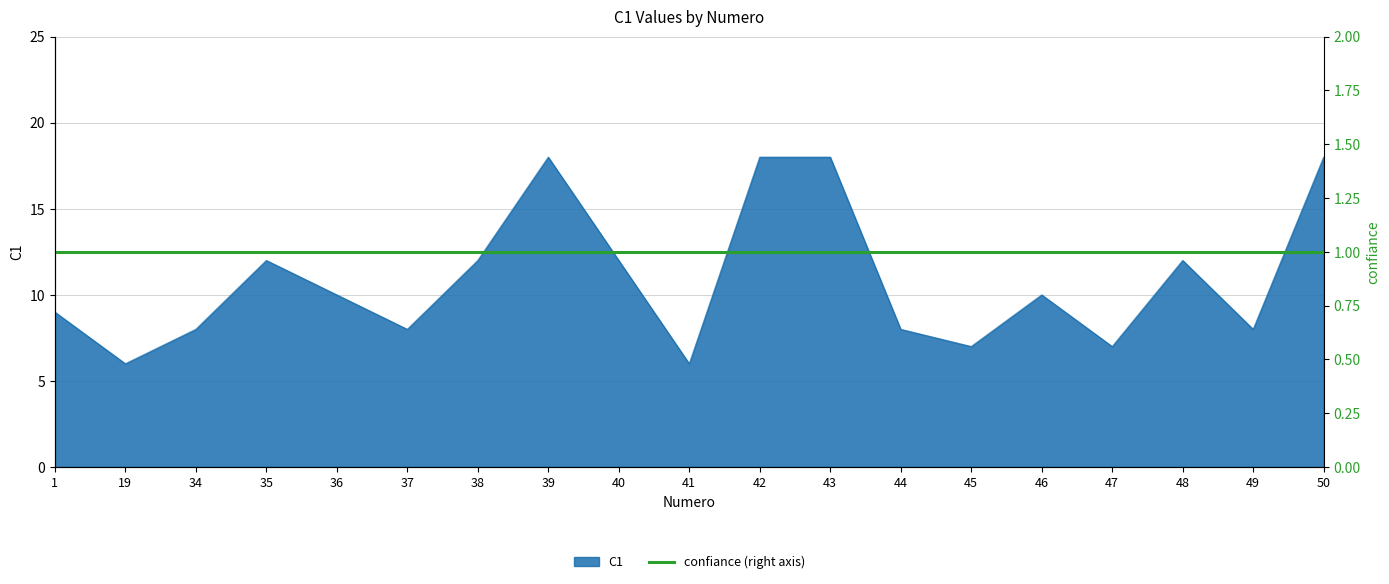

Count the number of categories in the chart.

19